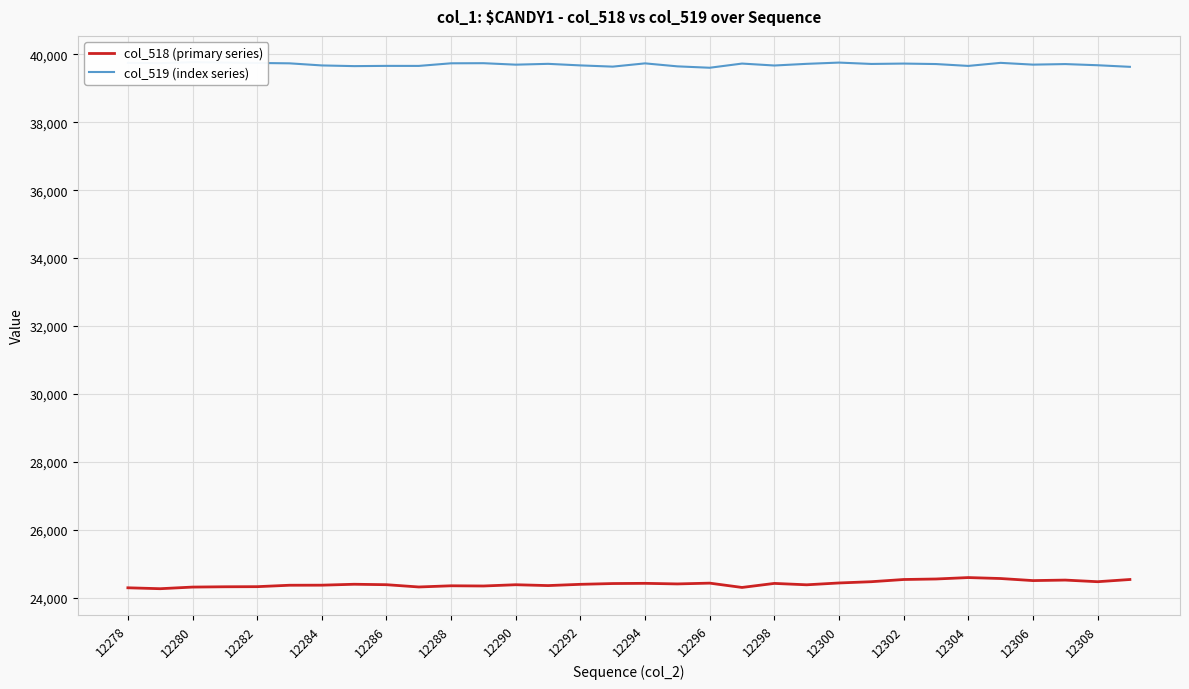

True or false: col_518 (primary series) and col_519 (index series) cross at least once.

False